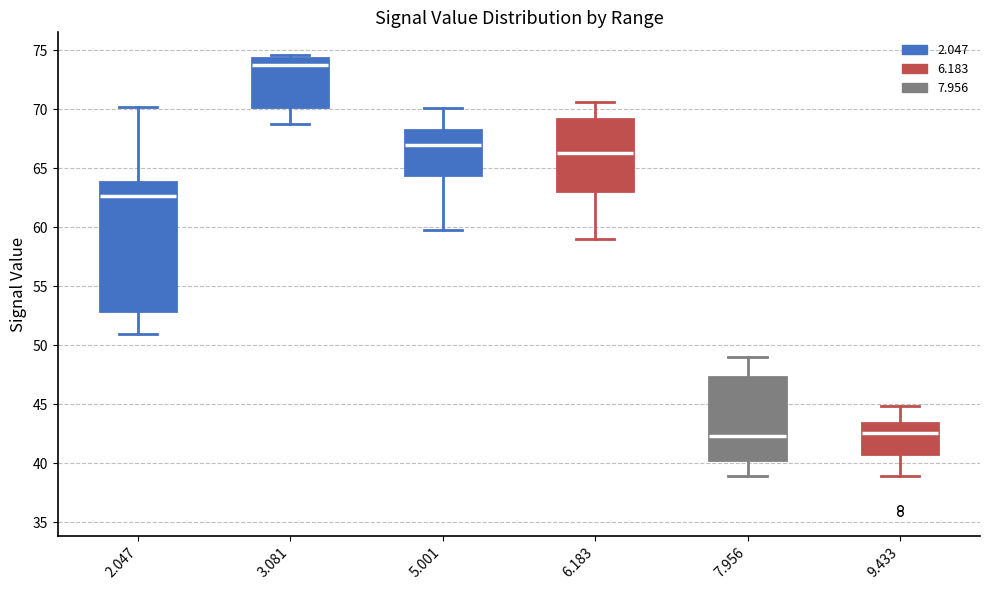

Reading left to right, read every box against the y-axis: the position of its median line, the range the box covers, and the ends of its whiskers. The values are not printed on the chart, so give them approximately, as read against the axis.

2.047: median 62.5, box 53.0 to 64.0, whiskers 51.0 to 70.0
3.081: median 74.0, box 70.0 to 74.5, whiskers 69.0 to 74.5 (just above the box's upper edge)
5.001: median 67.0, box 64.5 to 68.5, whiskers 60.0 to 70.0
6.183: median 66.5, box 63.0 to 69.0, whiskers 59.0 to 70.5
7.956: median 42.5, box 40.5 to 47.5, whiskers 39.0 to 49.0
9.433: median 42.5, box 41.0 to 43.5, whiskers 39.0 to 45.0